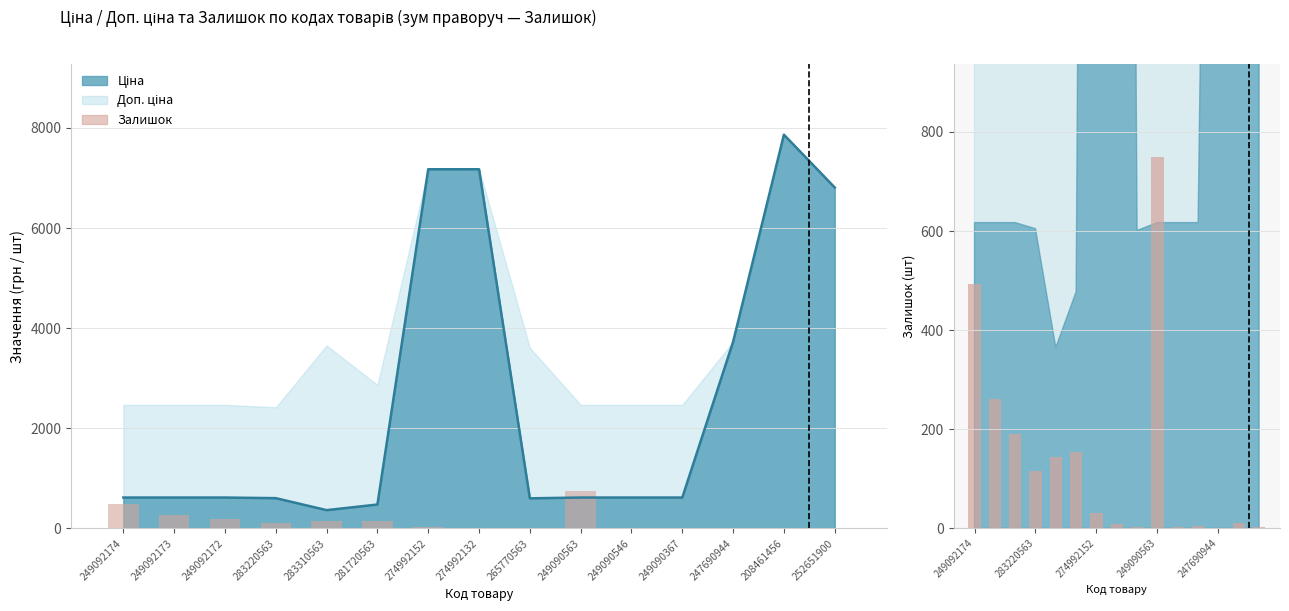

Between 247690944 and 283220563, which is larger?

283220563